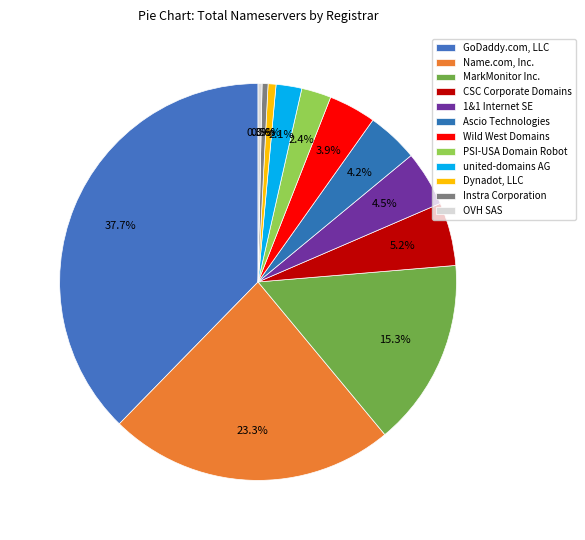

Is it true that GoDaddy.com, LLC is 38% of the pie?

True